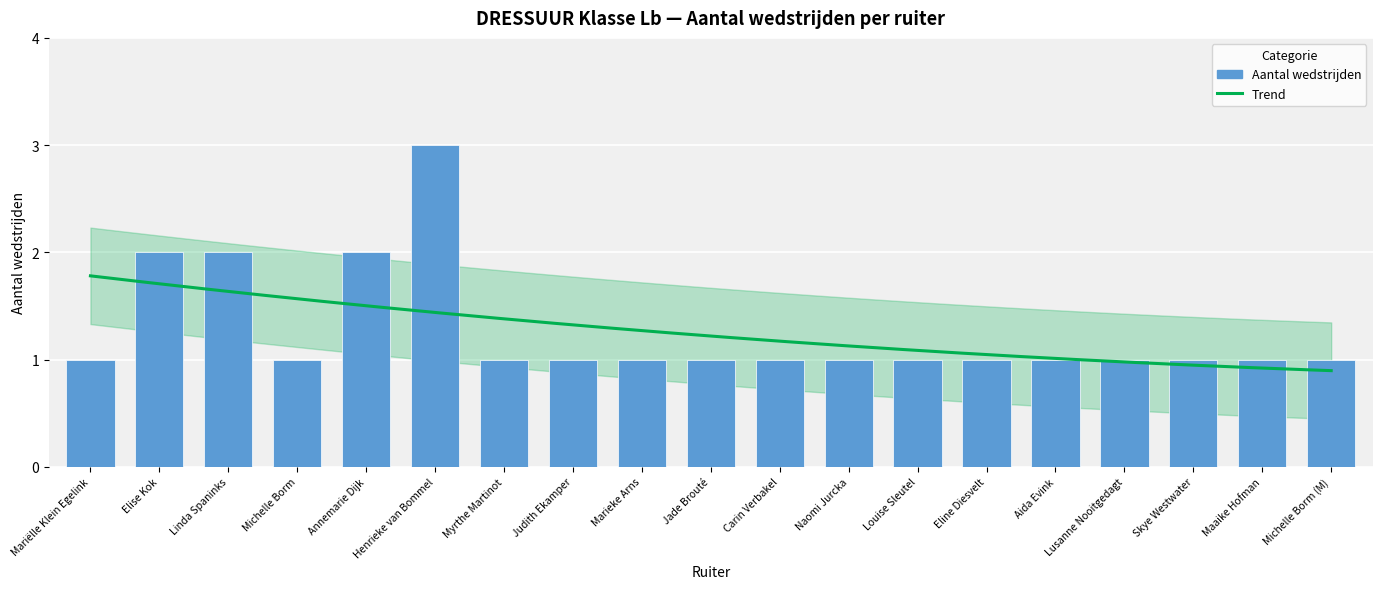

What is the label of the 13th bar from the right?

Myrthe Martinot